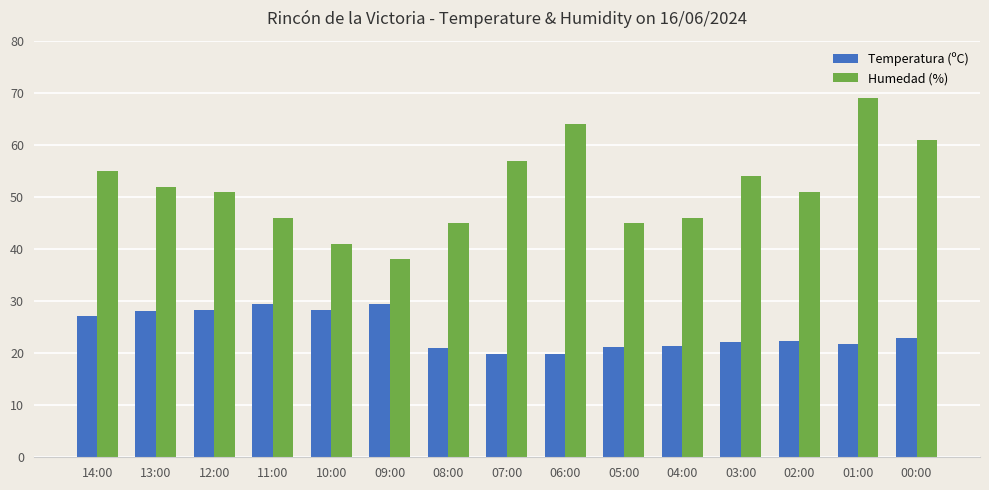

Which series changed the most between 07:00 and 05:00?

Humedad (%)